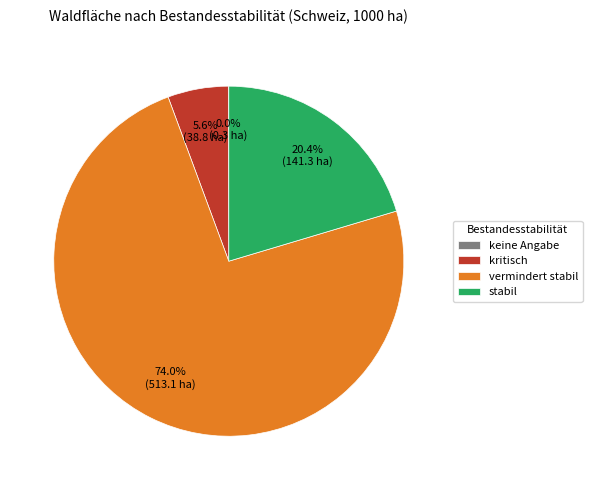

Which has a higher value, stabil or vermindert stabil?

vermindert stabil